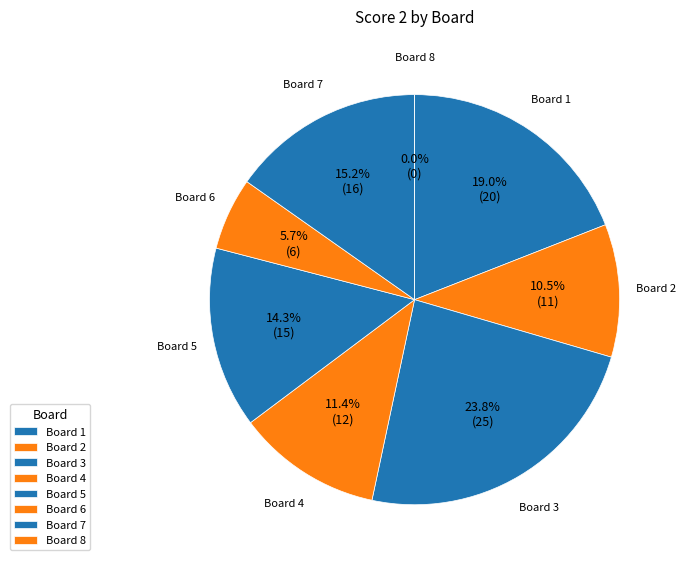

To the nearest percent, what percentage of the pie is 5?

14%